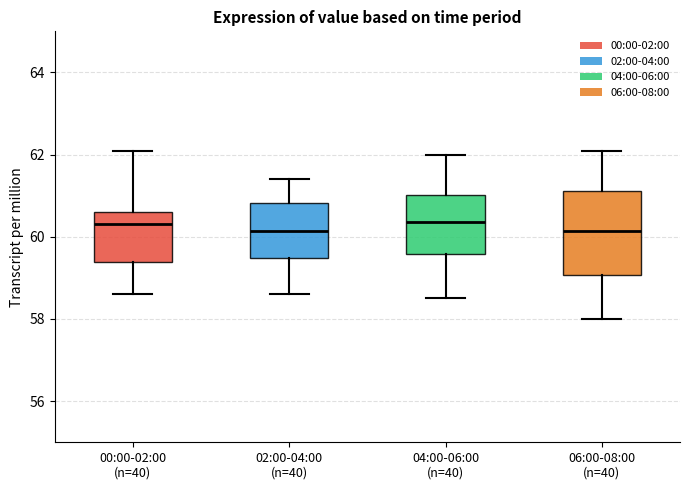

Reading left to right, transcribe this box plot: for each box, give where its median line is, the range the box spans, and where its two whiskers end, as read against the y-axis. The values are not printed on the chart, so give them approximately, as read against the axis.

00:00-02:00 (n=40): median 60.4, box 59.4 to 60.6, whiskers 58.6 to 62.2
02:00-04:00 (n=40): median 60.2, box 59.4 to 60.8, whiskers 58.6 to 61.4
04:00-06:00 (n=40): median 60.4, box 59.6 to 61.0, whiskers 58.6 to 62.0
06:00-08:00 (n=40): median 60.2, box 59.0 to 61.2, whiskers 58.0 to 62.2